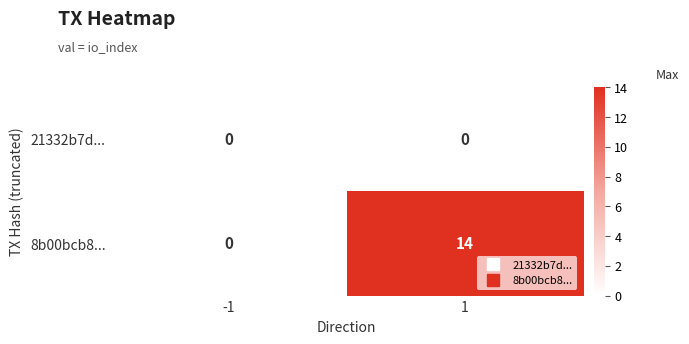

Reading left to right, list all the values displayed in this chart.

21332b7d...: -1=0	1=0
8b00bcb8...: -1=0	1=14